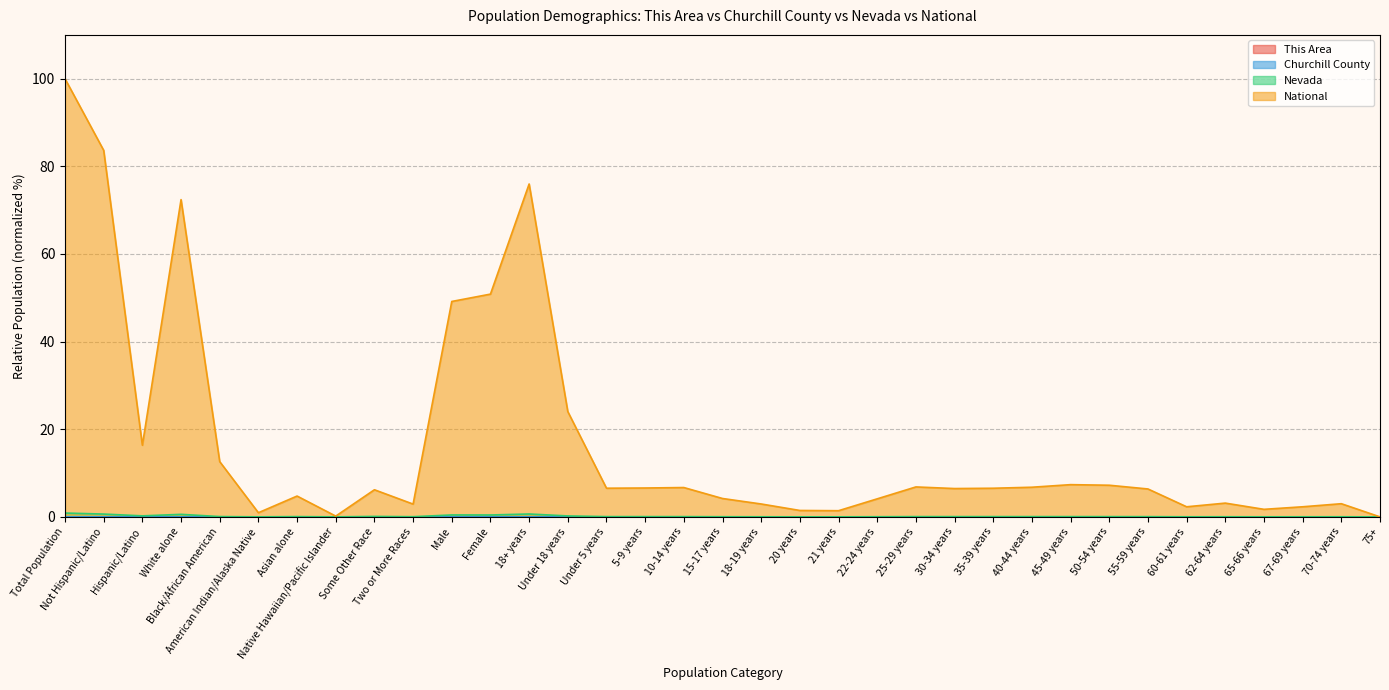

In Churchill County, how many points are higher than both neighbors (excluding endpoints)?

10